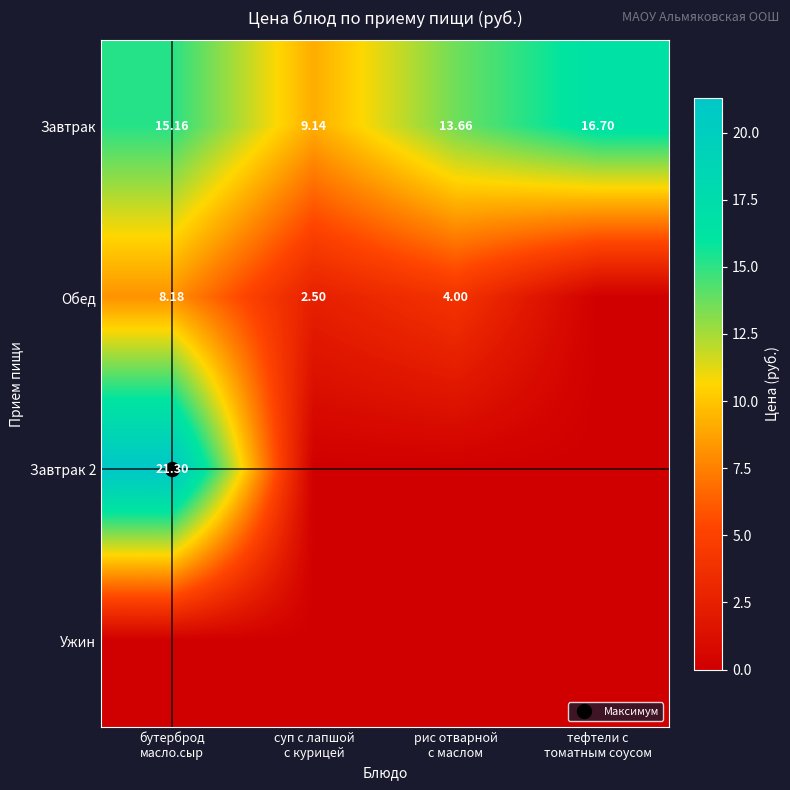

What is the total value across all series at рис отварной
с маслом?

17.7